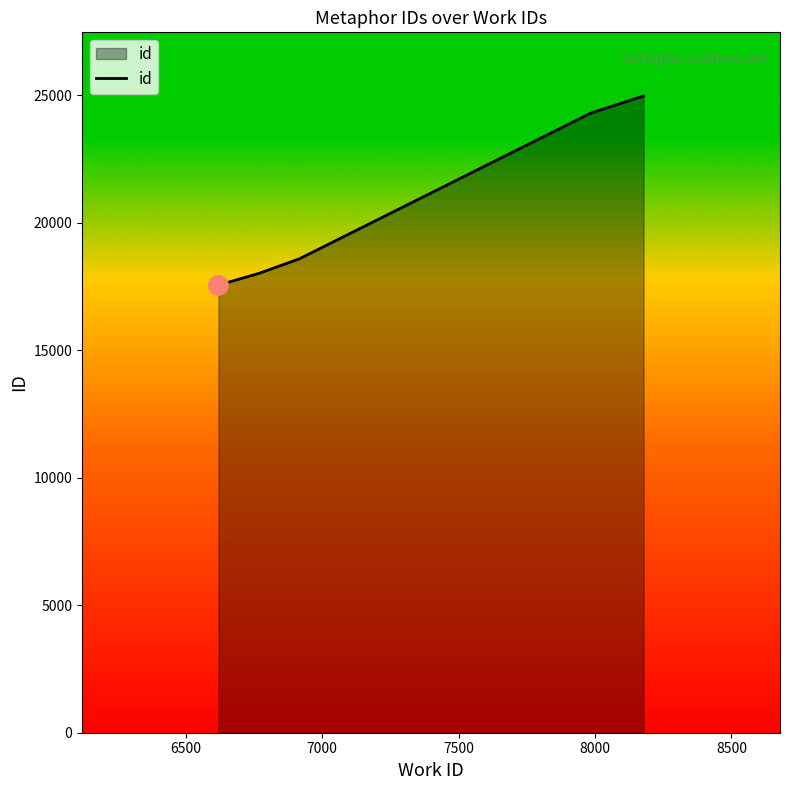

How many lines are shown in the chart?

1